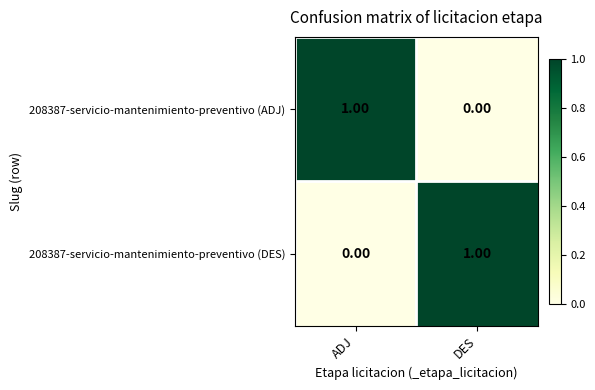

Rank the categories by 208387-servicio-mantenimiento-preventivo (ADJ) value from highest to lowest.

ADJ, DES